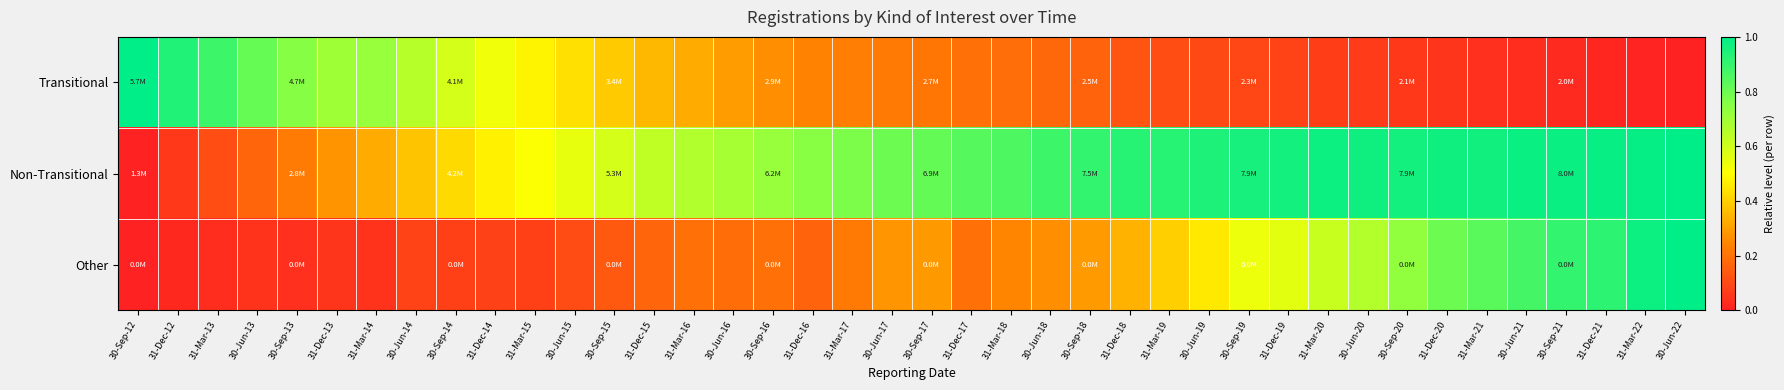

Which category has the highest value across all series?

30-Jun-22